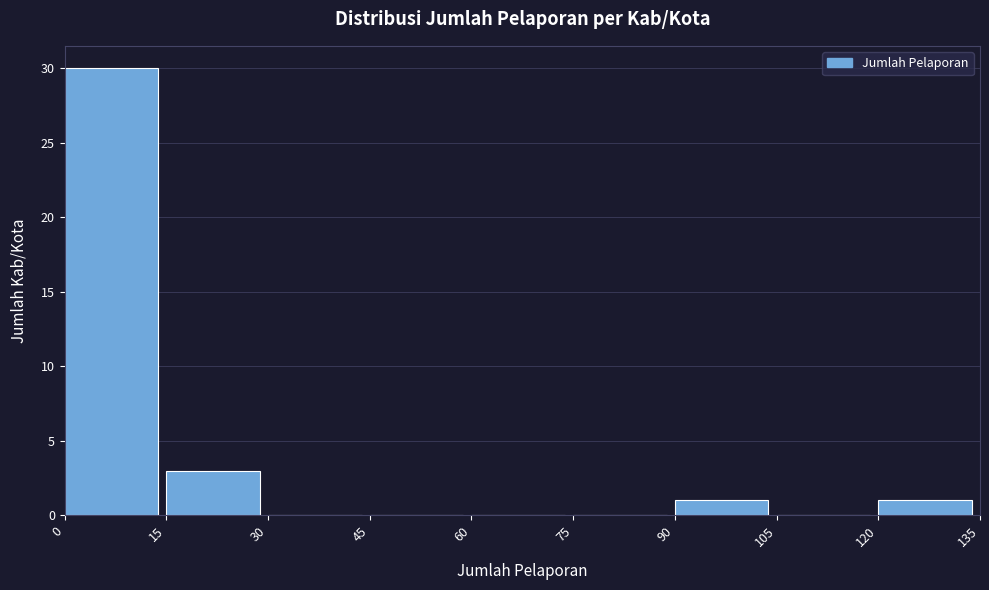

Reading left to right, list every bar in this chart as the range it spans on the x-axis followed by its height. The values are not printed on the chart, so give them approximately, as read against the axis.

0 to 15: 30
15 to 30: 3
30 to 45: 0
45 to 60: 0
60 to 75: 0
75 to 90: 0
90 to 105: 1
105 to 120: 0
120 to 135: 1